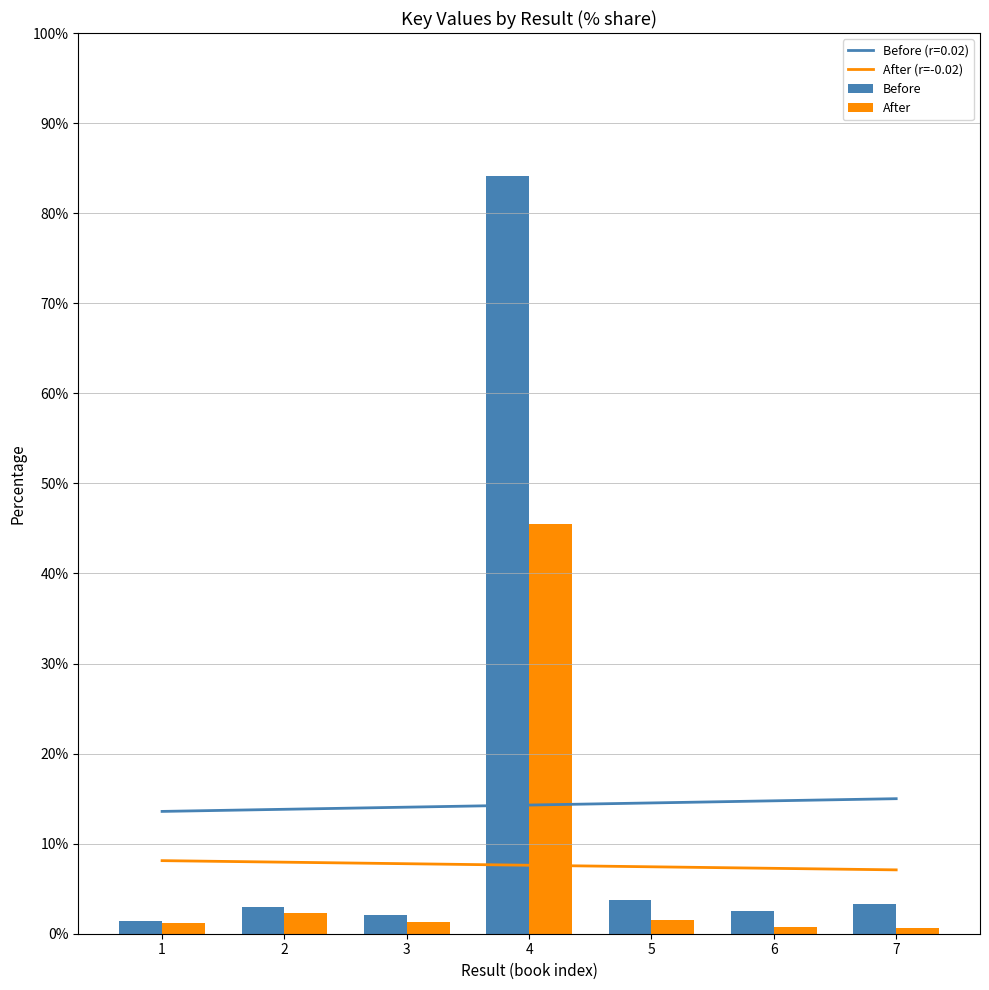

Are the bars horizontal?

No